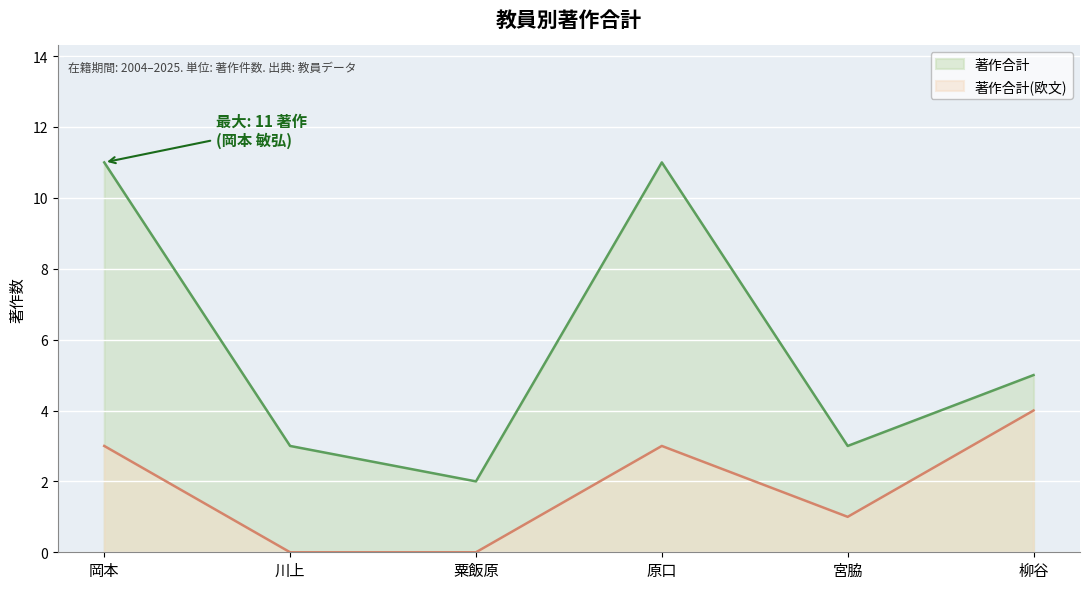

What position from the right is 原口?

3